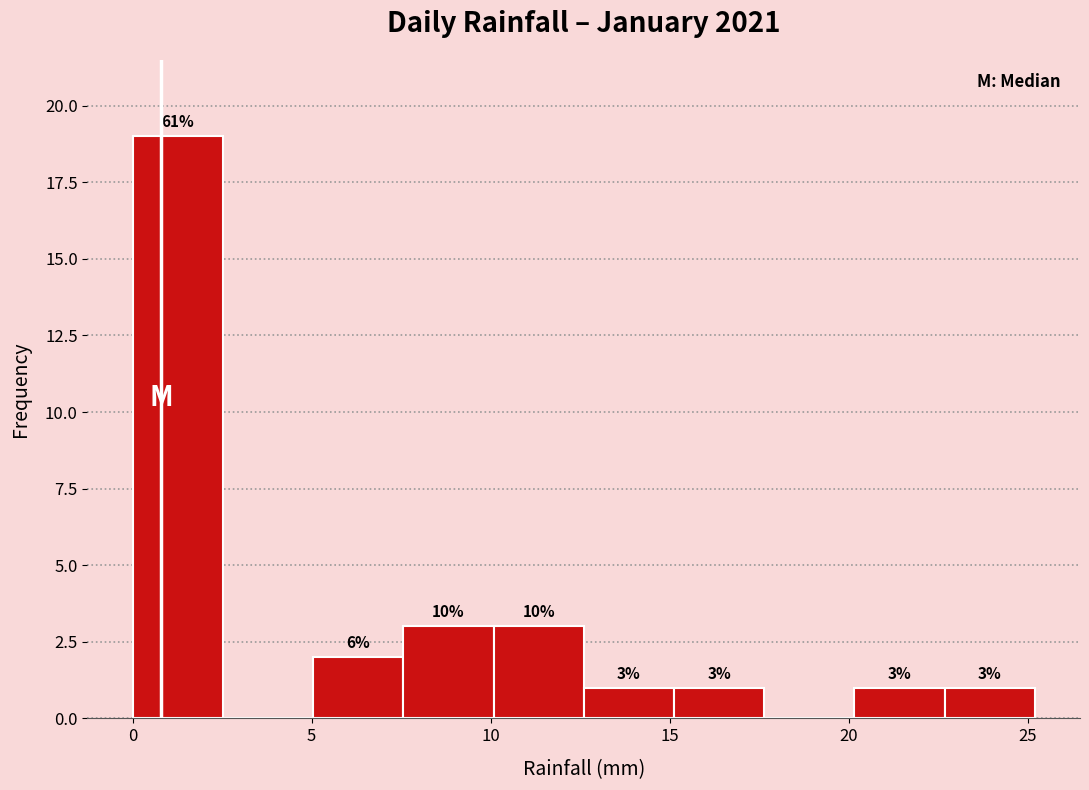

Over which range of the x-axis is the bar tallest?

0.0 to 2.5